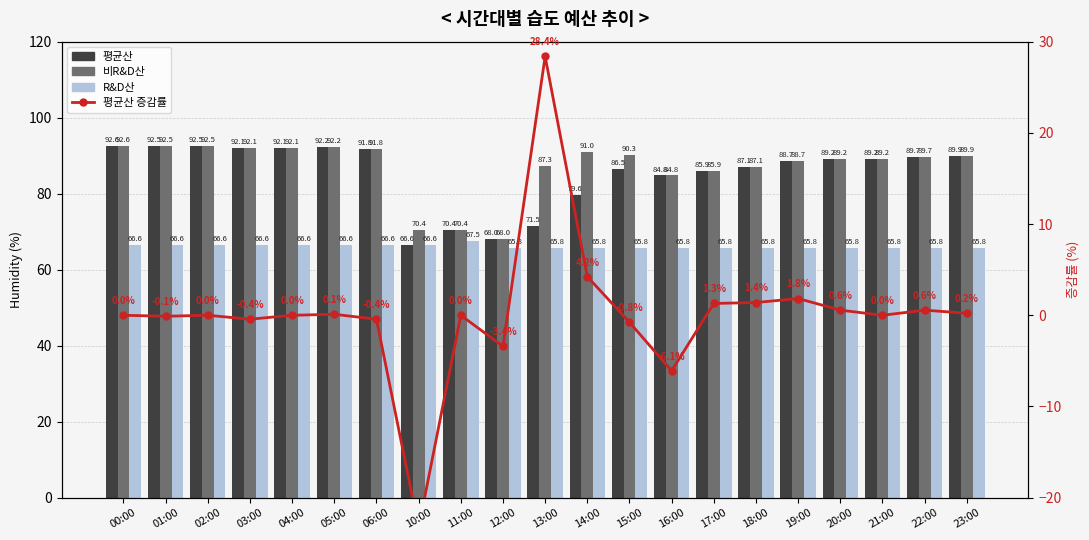

Between 06:00 and 12:00, which series saw the biggest shift?

평균산